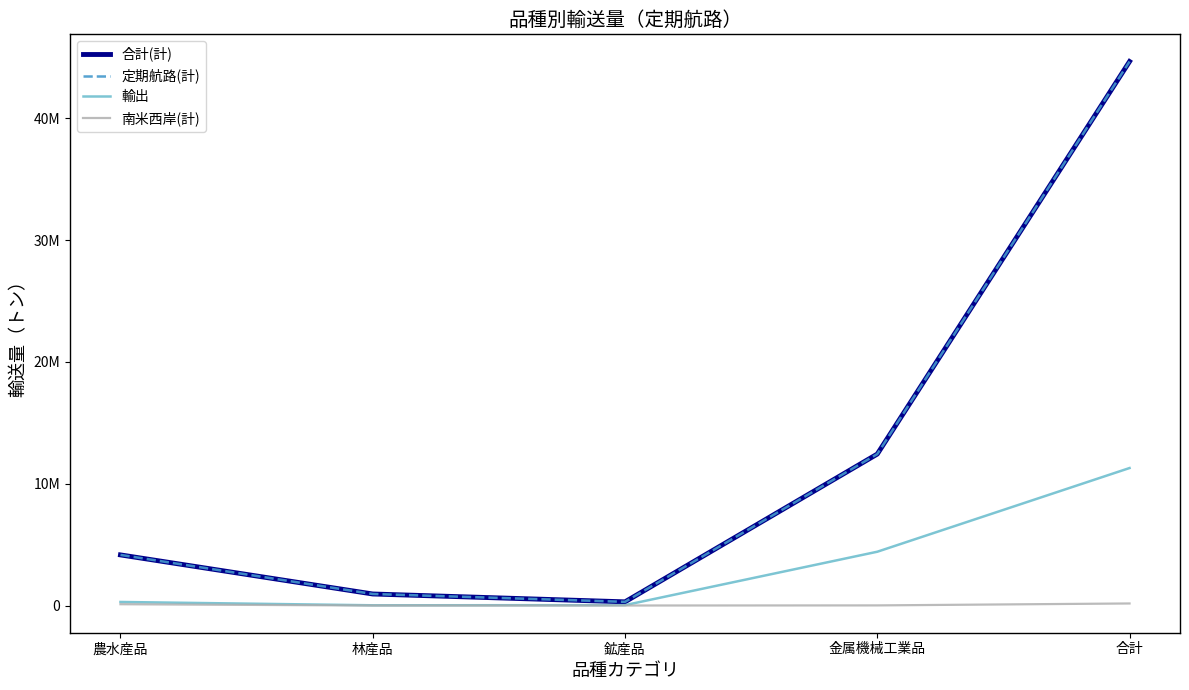

Reading left to right, transcribe all the data shown in this chart.

合計(計): 4156341	947118	302886	12434822	44662770
定期航路(計): 4156341	947118	302886	12434822	44662770
輸出: 291991	19208	31859	4416188	11288203
南米西岸(計): 106931	60	1575	10218	168792